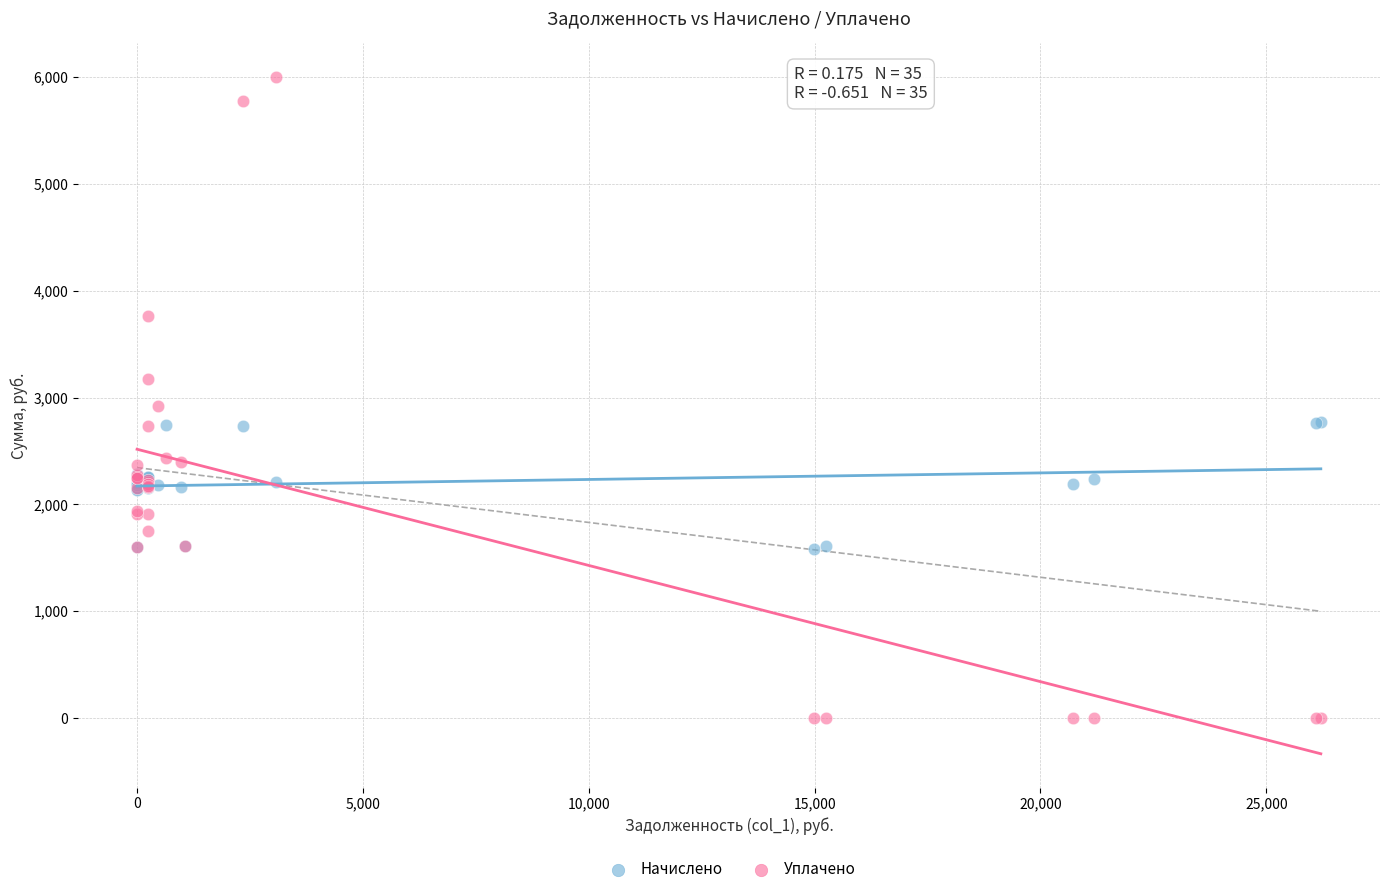

Which series has the widest spread of Y values?

Уплачено